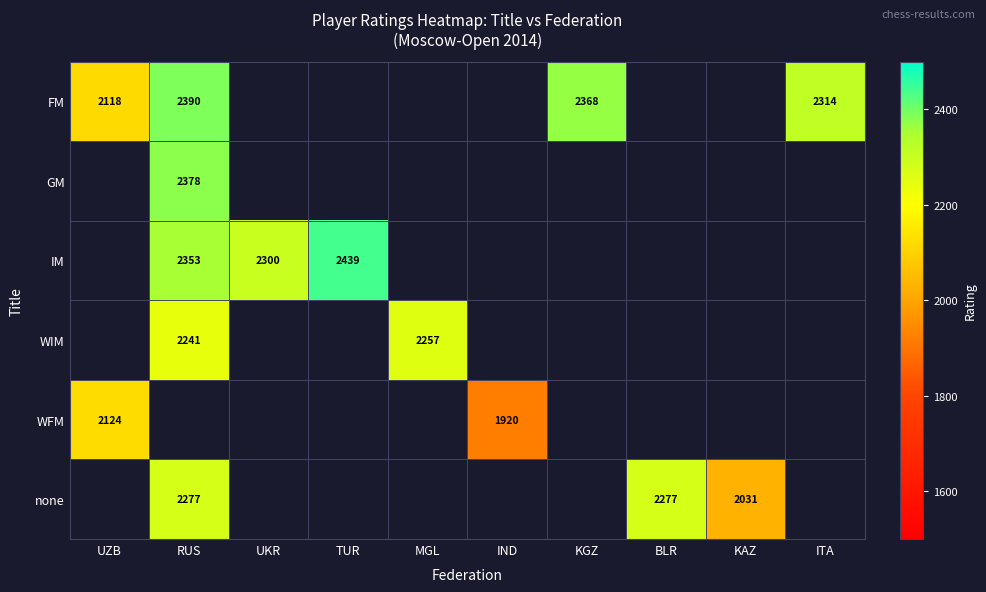

What is the sum of all none values?

6585